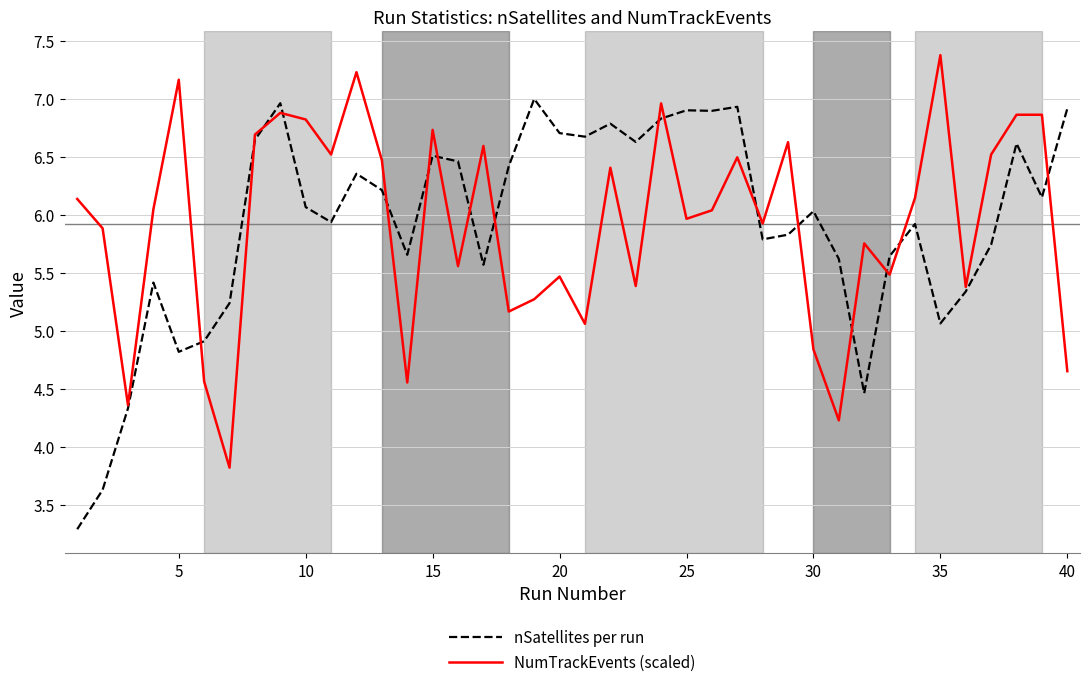

Does the chart have visible grid lines?

Yes